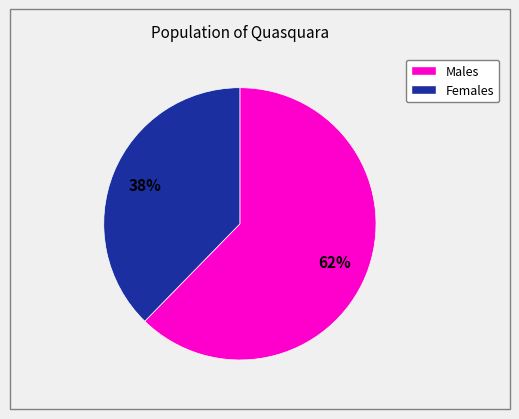

Does any single category account for the majority?

Yes